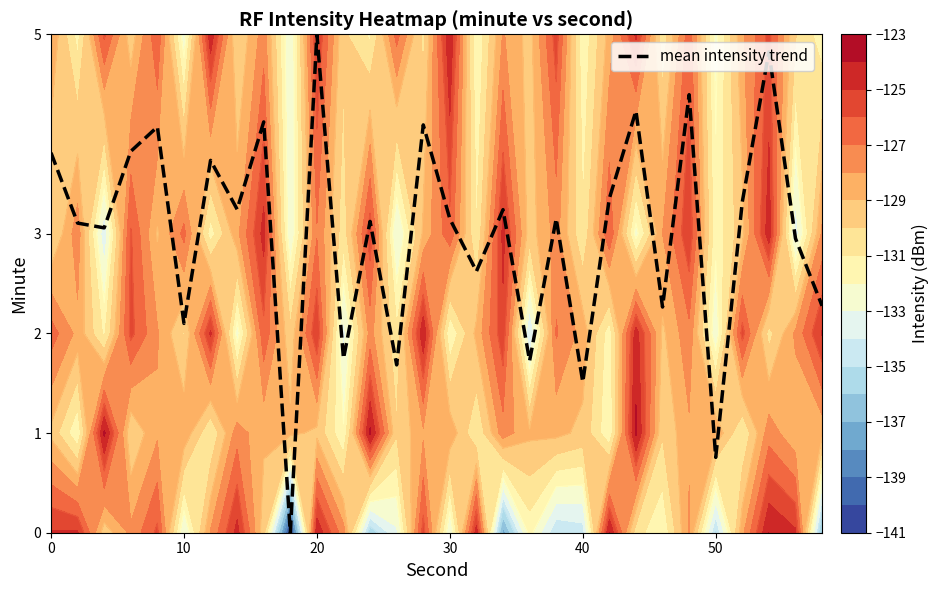

True or false: mean intensity trend has a value of 2.1 at 10.

True